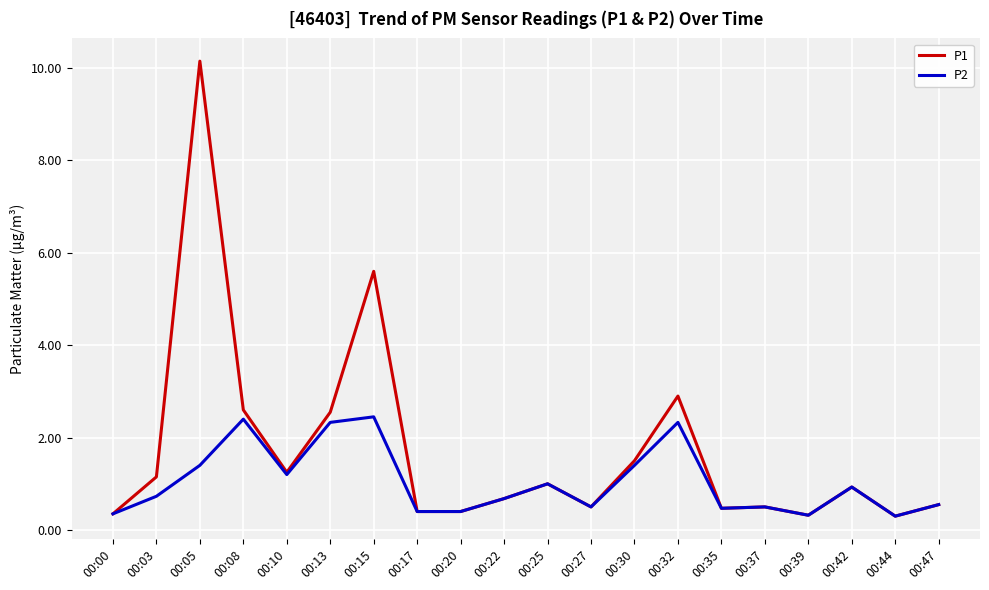

True or false: P2 has more than 0 interior local peaks.

True